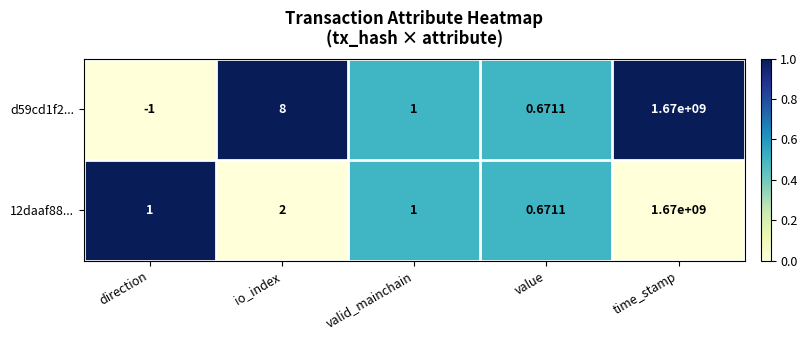

Which category has the highest value in the 12daaf88... series?

time_stamp